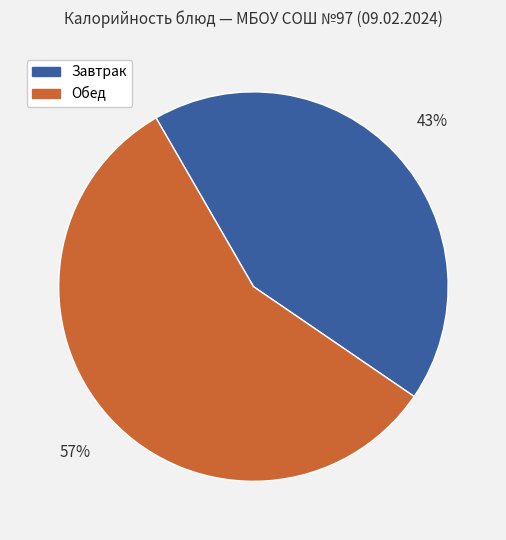

Is it true that Обед is 45% of the pie?

False